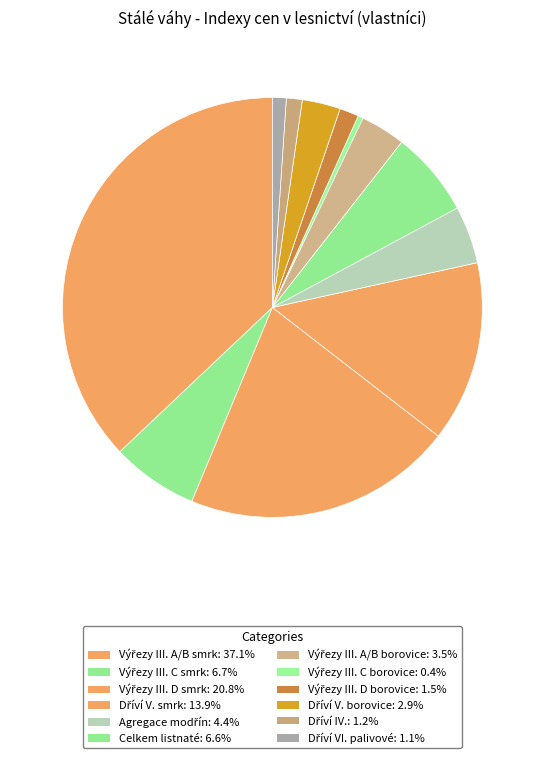

Combined, do Agregace modřín and Výřezy III. C smrk account for over 50%?

No